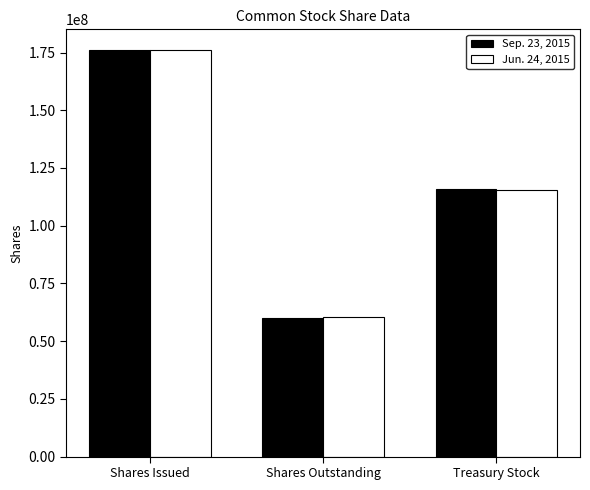

Where does the Sep. 23, 2015 series first go above 116115253?

Shares Issued